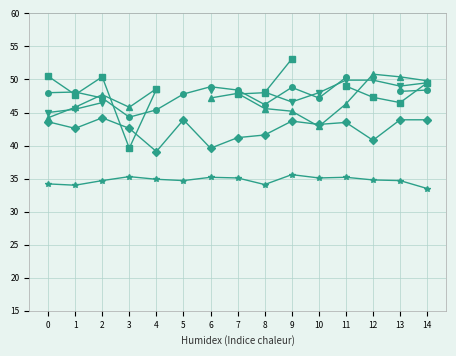

Count the number of categories in the chart.

15